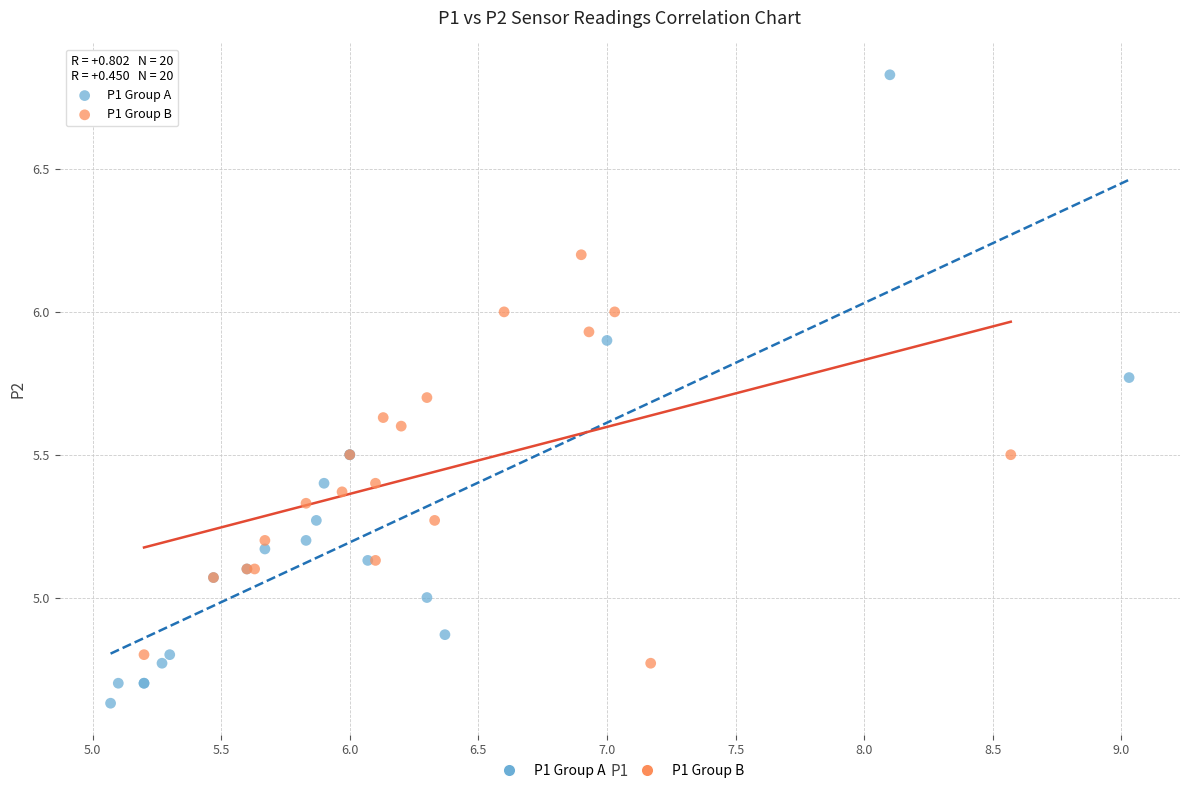

Which series has the widest spread of Y values?

P1 Group A